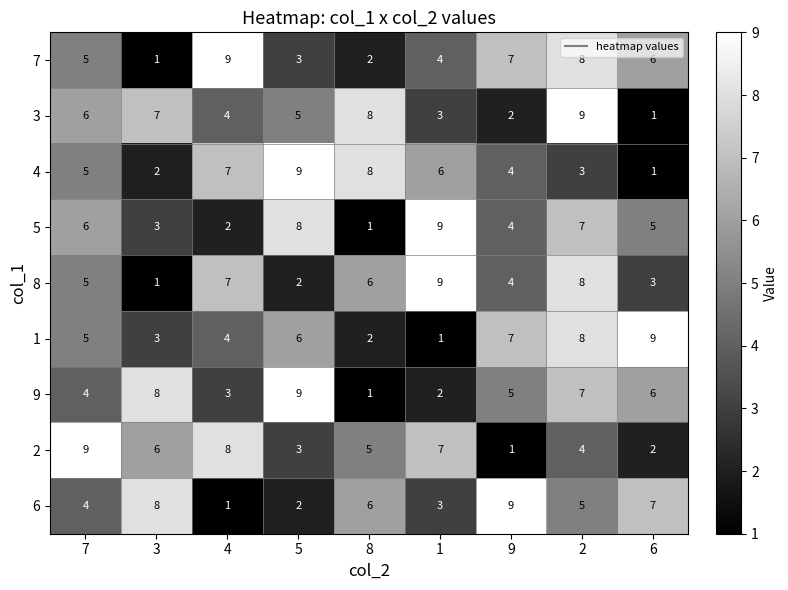

What is the total value across all series at 9?

43